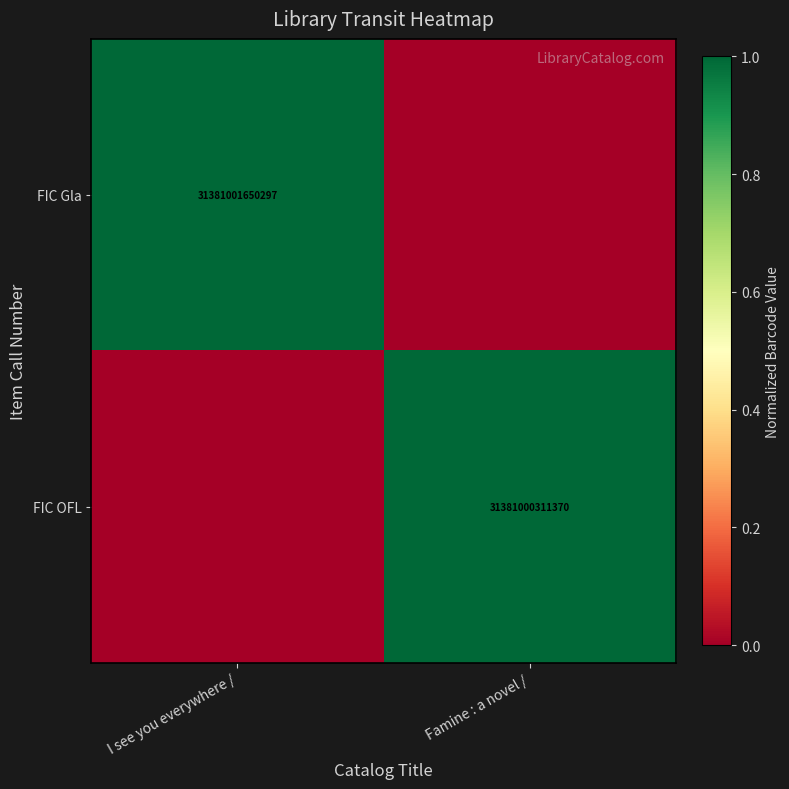

Is the value of FIC OFL at Famine : a novel / greater than the value of FIC Gla at I see you everywhere /?

No